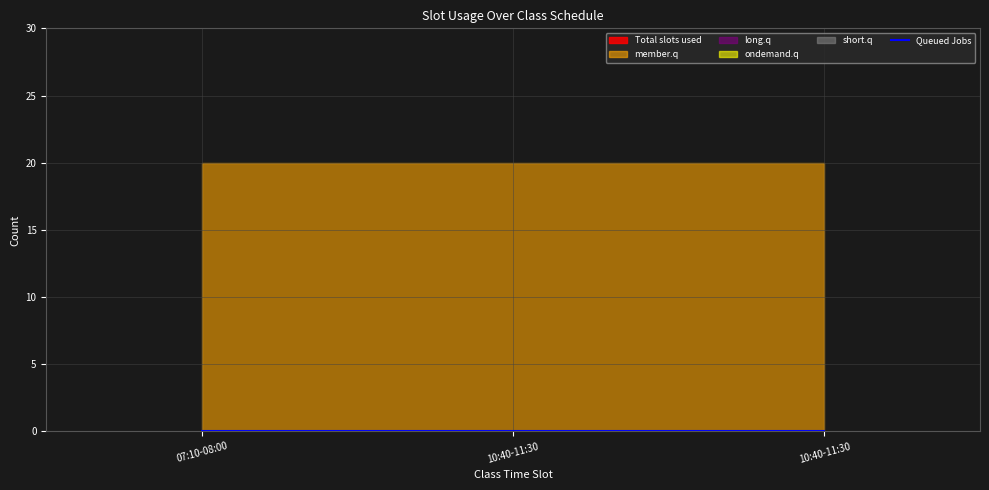

Reading left to right, list all the values displayed in this chart.

Total slots used: 0	0	0
Queued Jobs: 0	0	0
member.q: 20	20	20
long.q: 0	0	0
ondemand.q: 0	0	0
short.q: 0	0	0